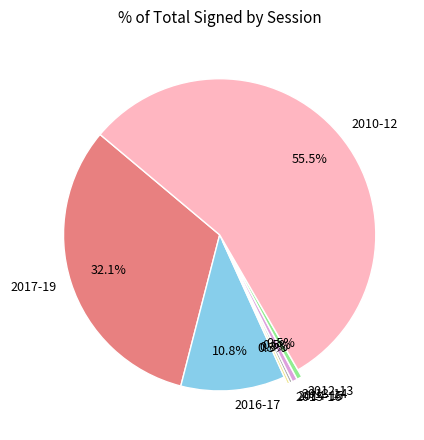

What is the largest slice in the pie chart?

2010-12